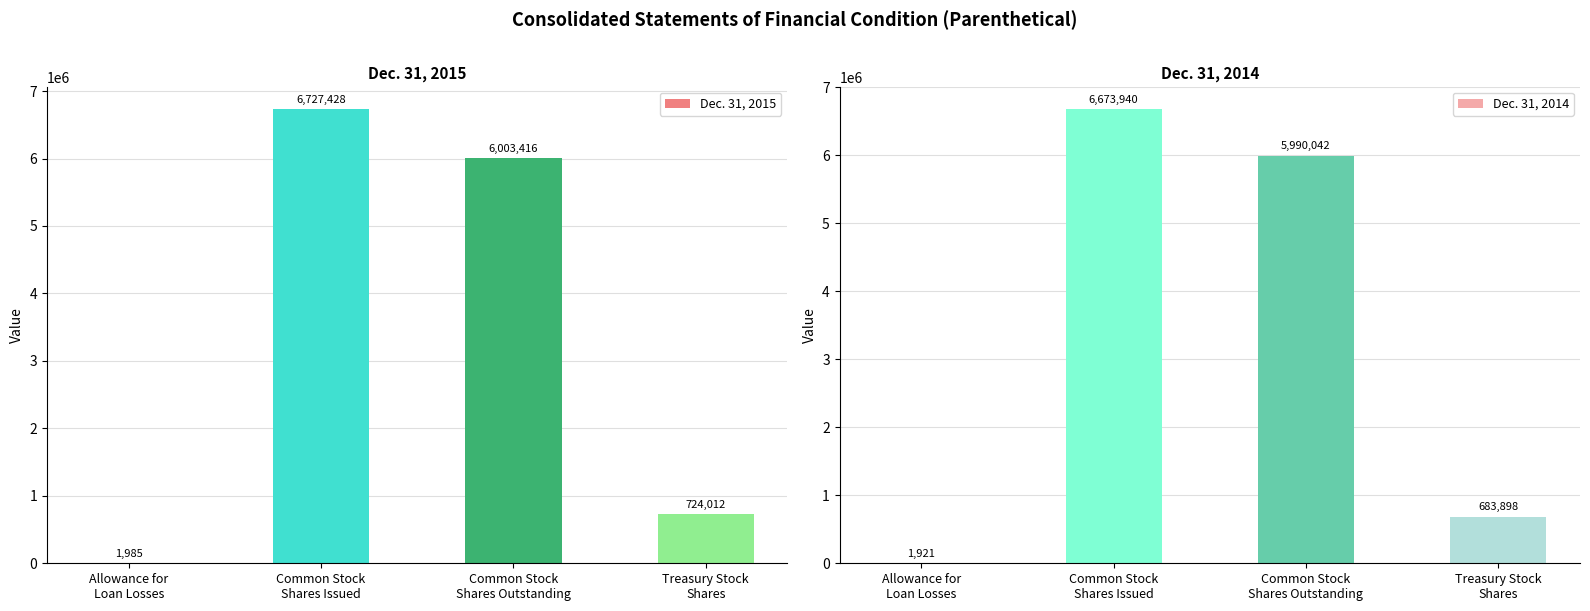

Is the value of Dec. 31, 2014 at Allowance for
Loan Losses greater than the value of Dec. 31, 2015 at Common Stock
Shares Issued?

No